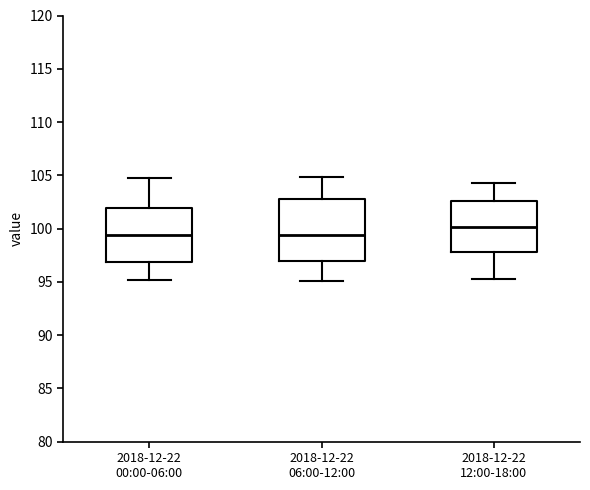

Reading left to right, read every box against the y-axis: the position of its median line, the range the box covers, and the ends of its whiskers. The values are not printed on the chart, so give them approximately, as read against the axis.

2018-12-22 00:00-06:00: median 99.5, box 97.0 to 102.0, whiskers 95.0 to 104.5
2018-12-22 06:00-12:00: median 99.5, box 97.0 to 102.5, whiskers 95.0 to 105.0
2018-12-22 12:00-18:00: median 100.0, box 98.0 to 102.5, whiskers 95.5 to 104.5